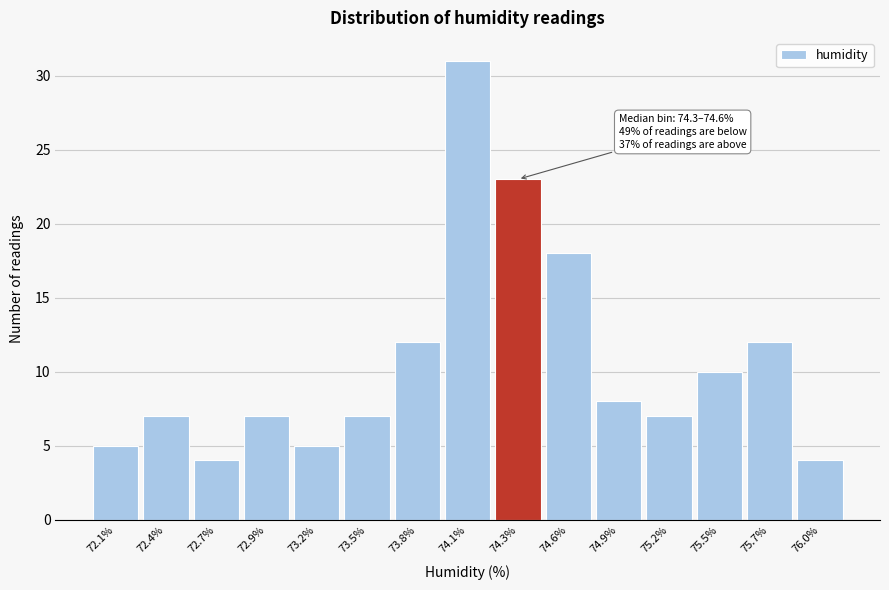

Reading left to right, list all the values displayed in this chart.

72.1%=5	72.4%=7	72.7%=4	72.9%=7	73.2%=5	73.5%=7	73.8%=12	74.1%=31	74.3%=23	74.6%=18	74.9%=8	75.2%=7	75.5%=10	75.7%=12	76.0%=4